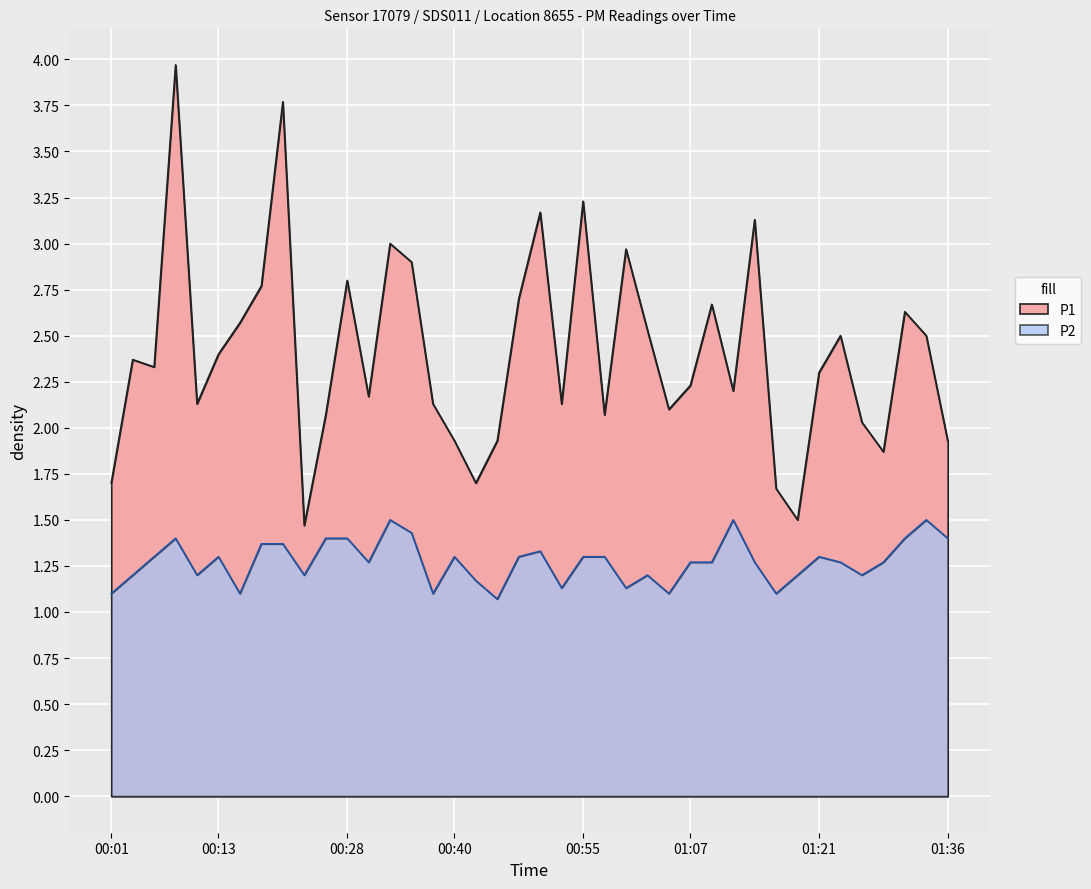

True or false: P2 has a value of 2.0 at 00:59.

False